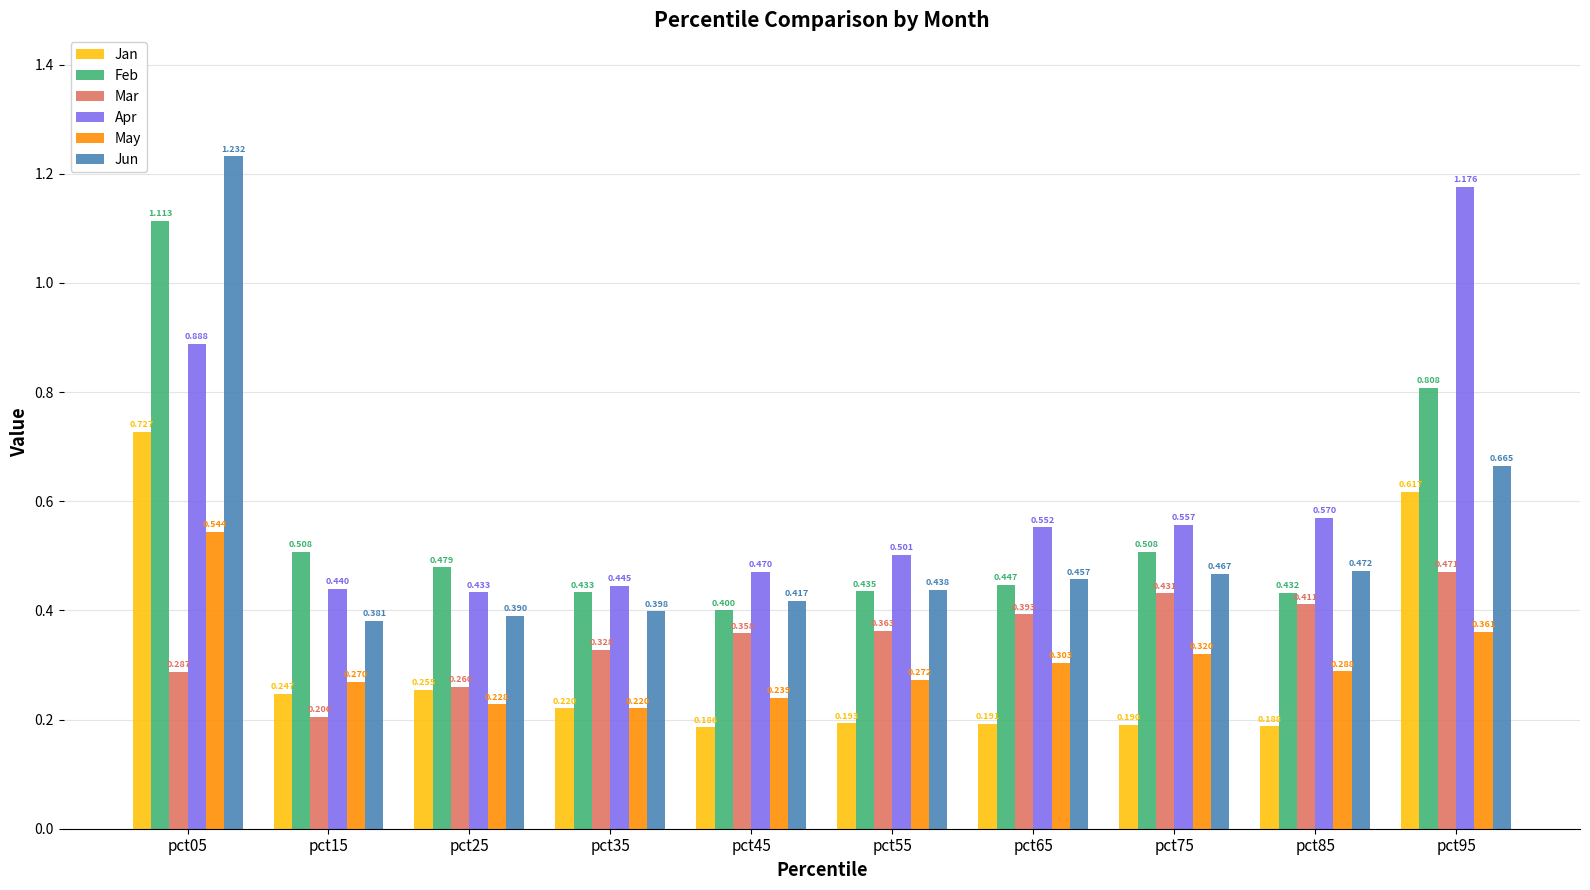

Is it true that Feb equals 0.2 at pct45?

False